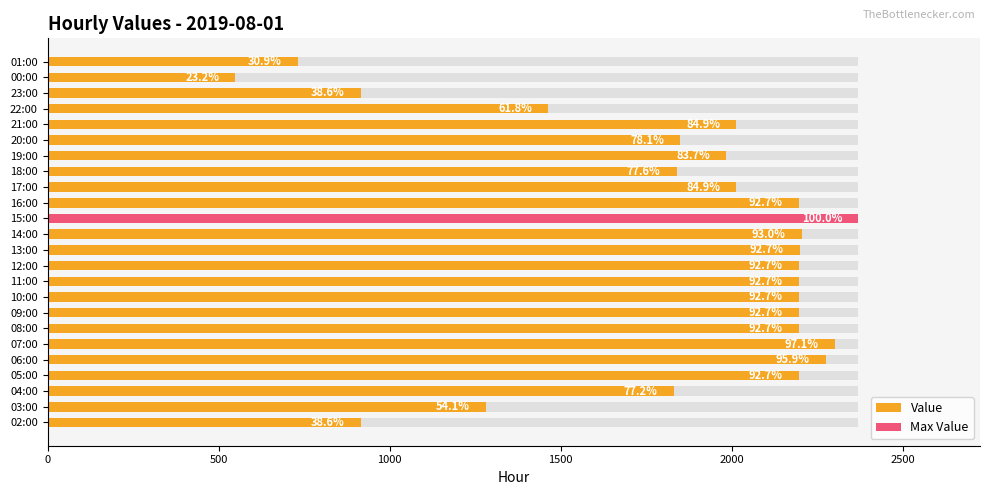

The value at 00:00 is 780. True or false?

False